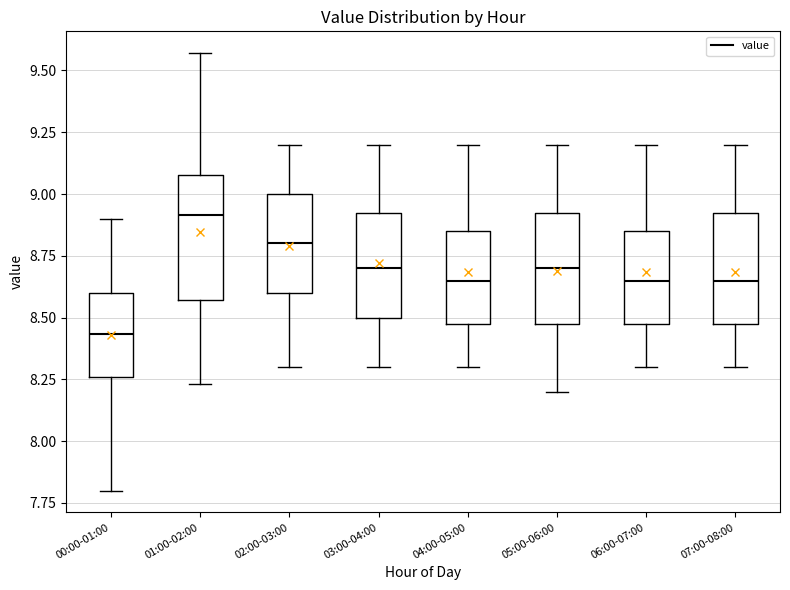

Where does the median line of the box for 01:00-02:00 sit on the y-axis? The values are not printed on the chart, so give them approximately, as read against the axis.

8.90